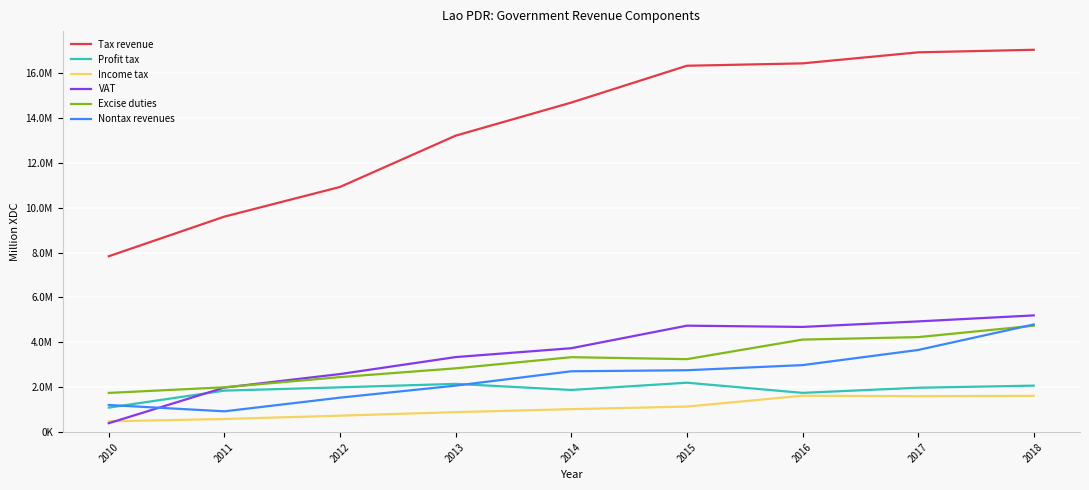

Does the chart have visible grid lines?

Yes